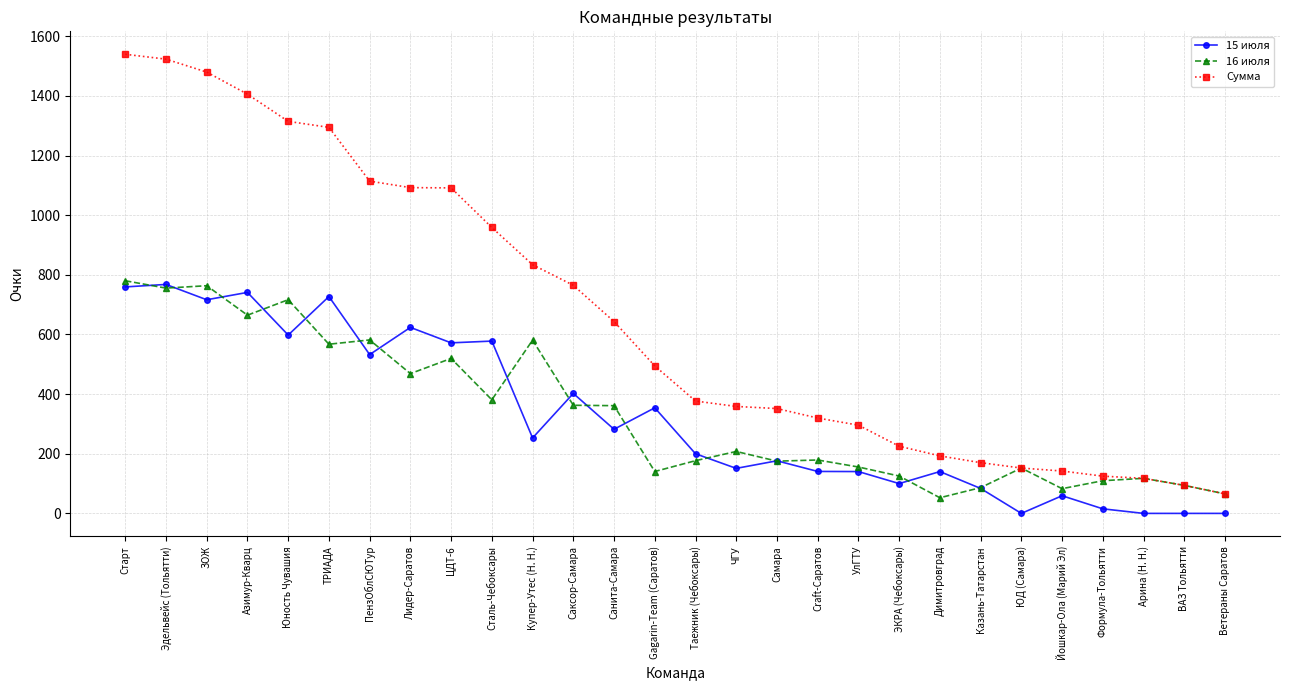

Read the Сумма value at ЦДТ-6.

1091.7